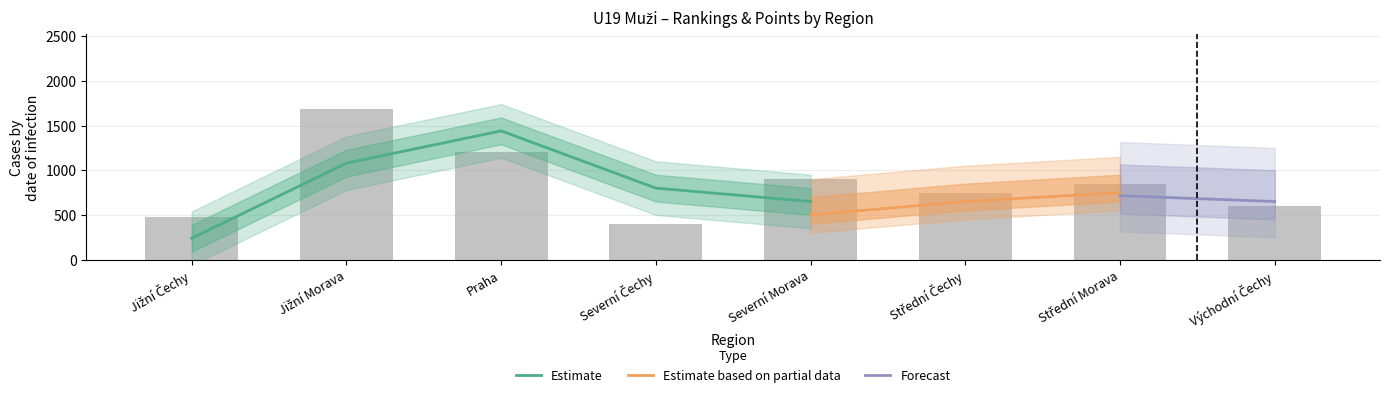

Are the bars horizontal?

No